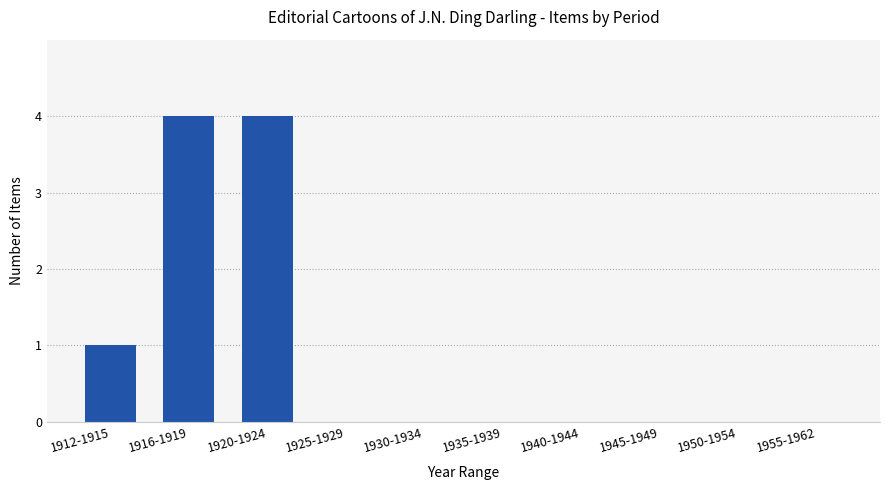

How many categories are shown in the chart?

10